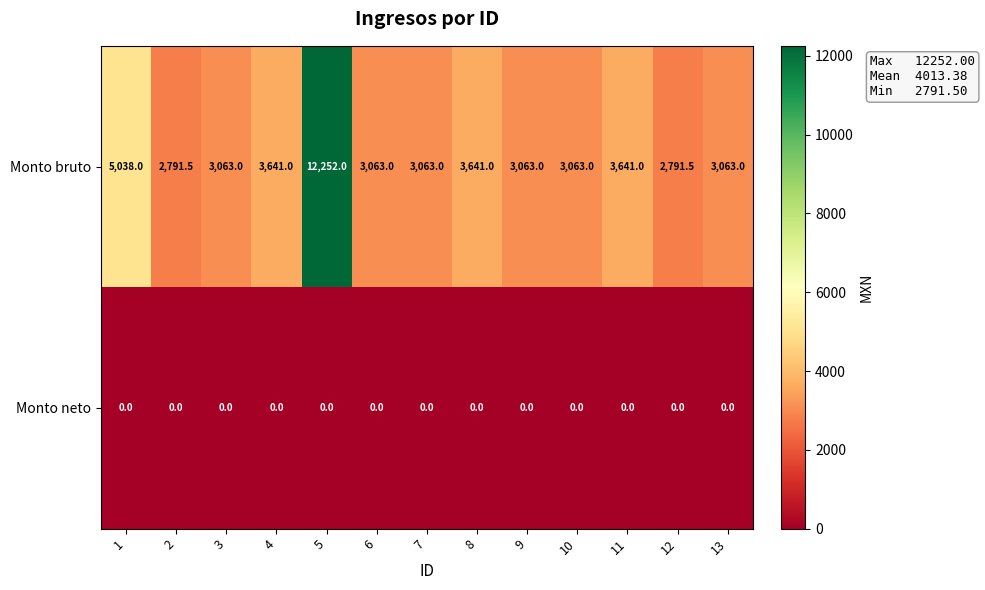

Read the Monto bruto value at 1.

5038.0